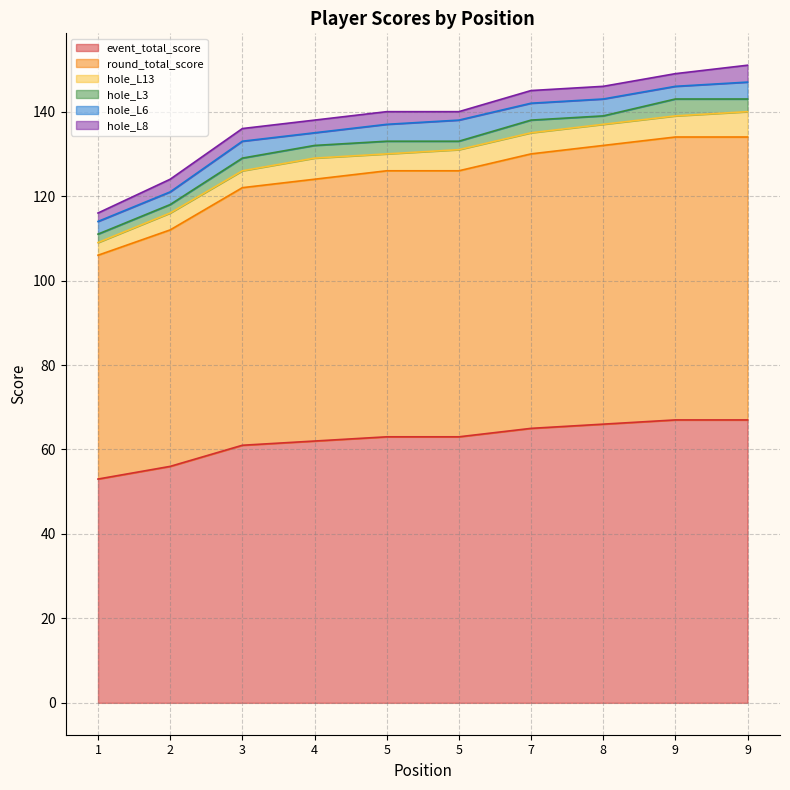

True or false: hole_L8 and event_total_score cross at least once.

False